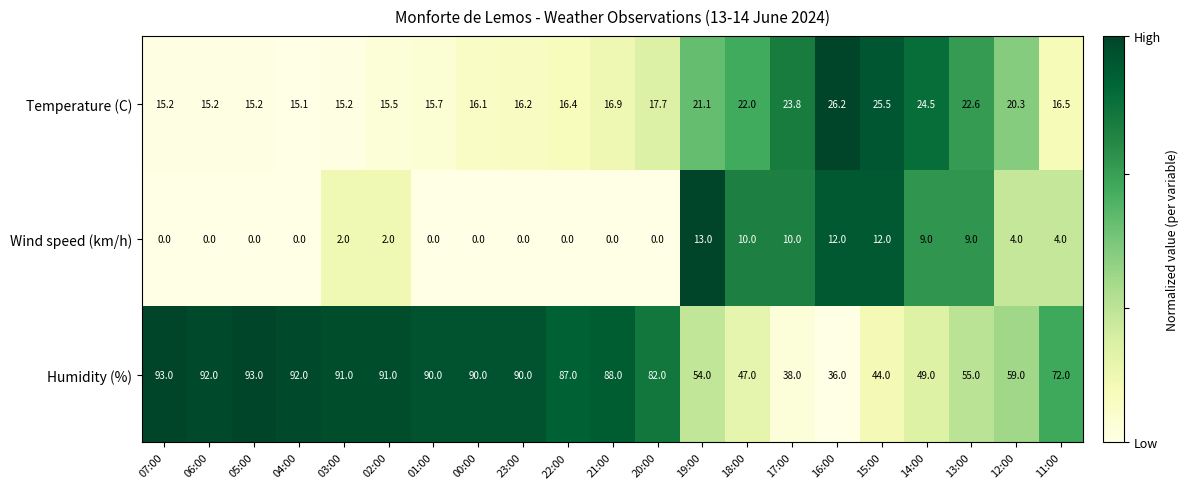

List the series in order of their peak value, highest first.

Humidity (%), Temperature (C), Wind speed (km/h)